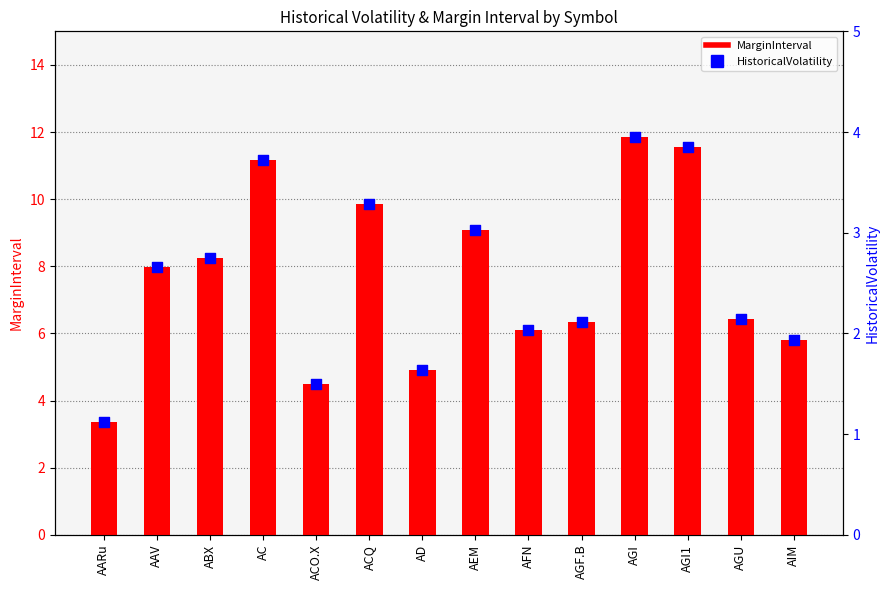

Which series contains the lowest Y value?

HistoricalVolatility